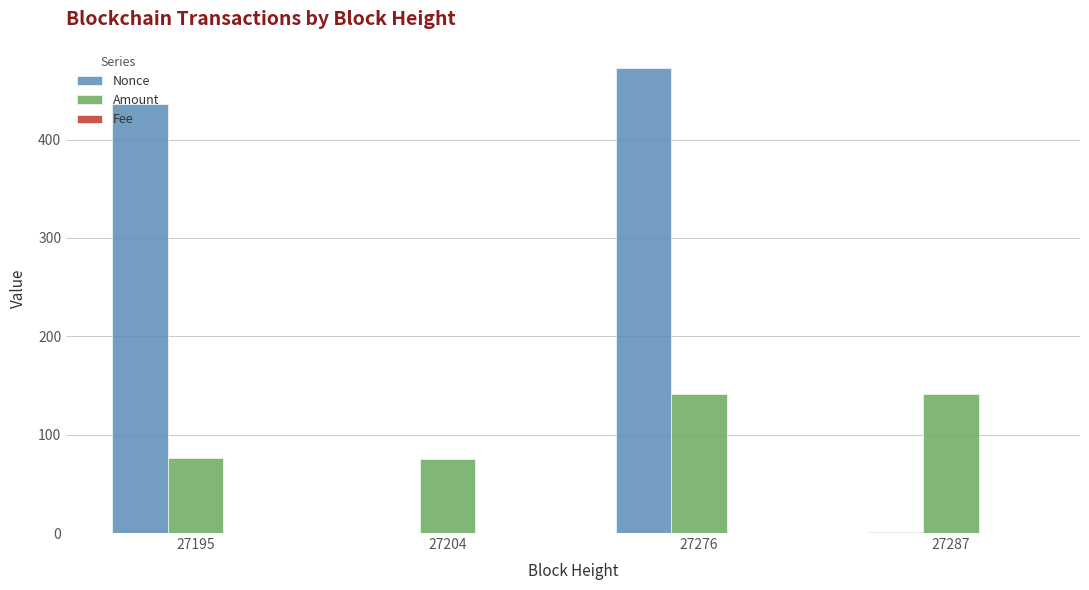

Which series changed the most between 27204 and 27287?

Amount